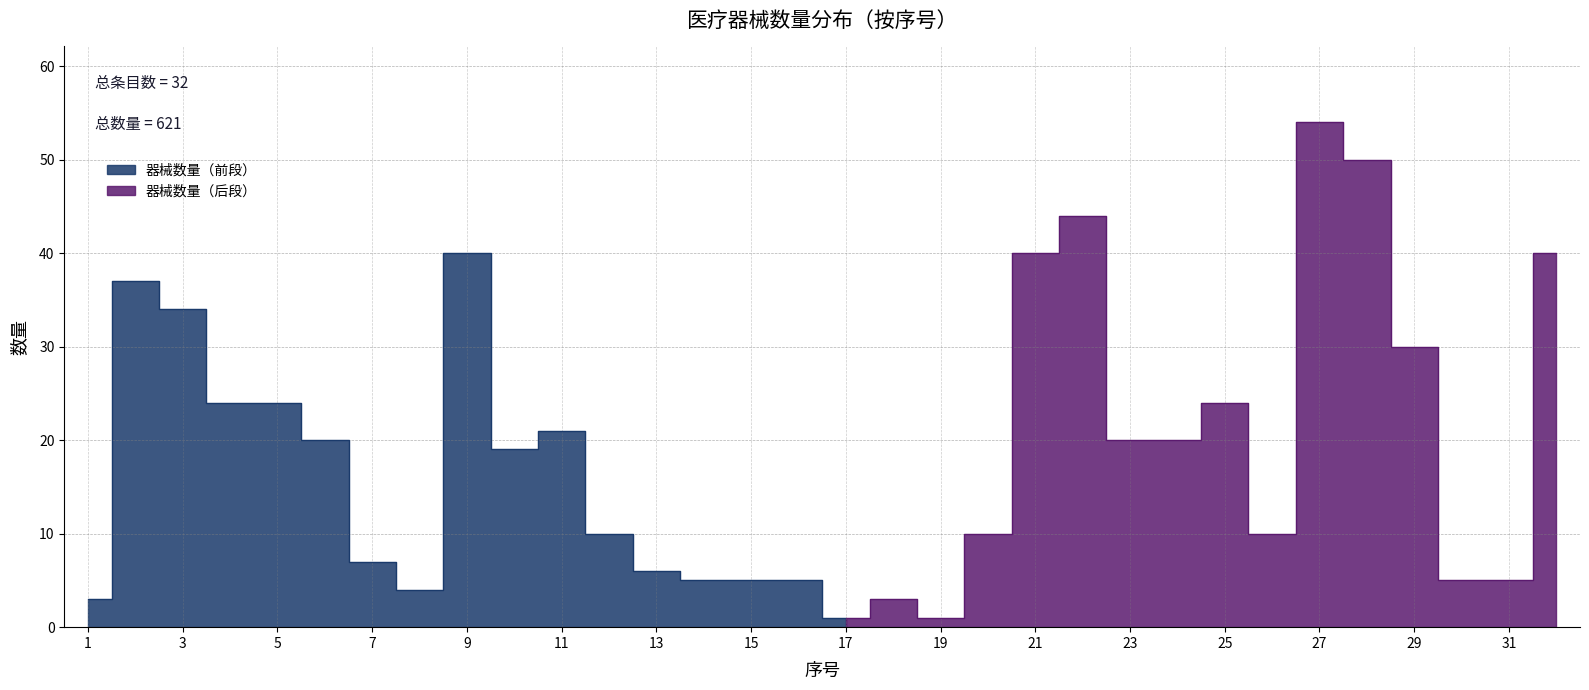

What is the ratio of the value at 10 to the value at 22?

0.4